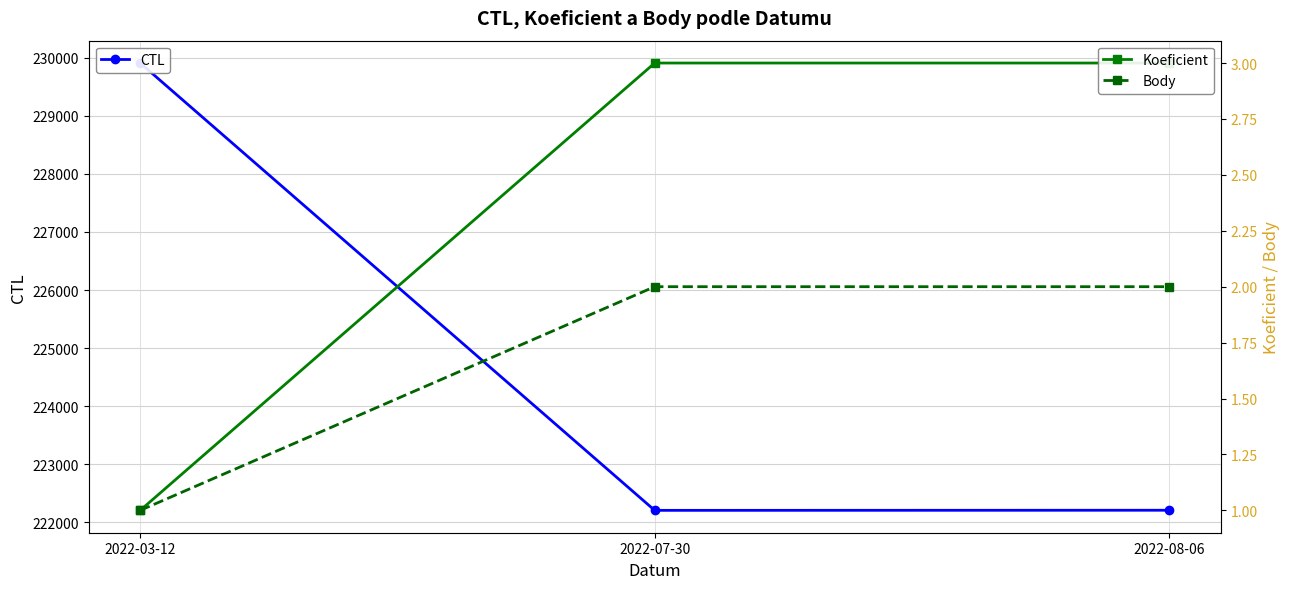

Which has a higher value, 2022-07-30 or 2022-03-12?

2022-03-12